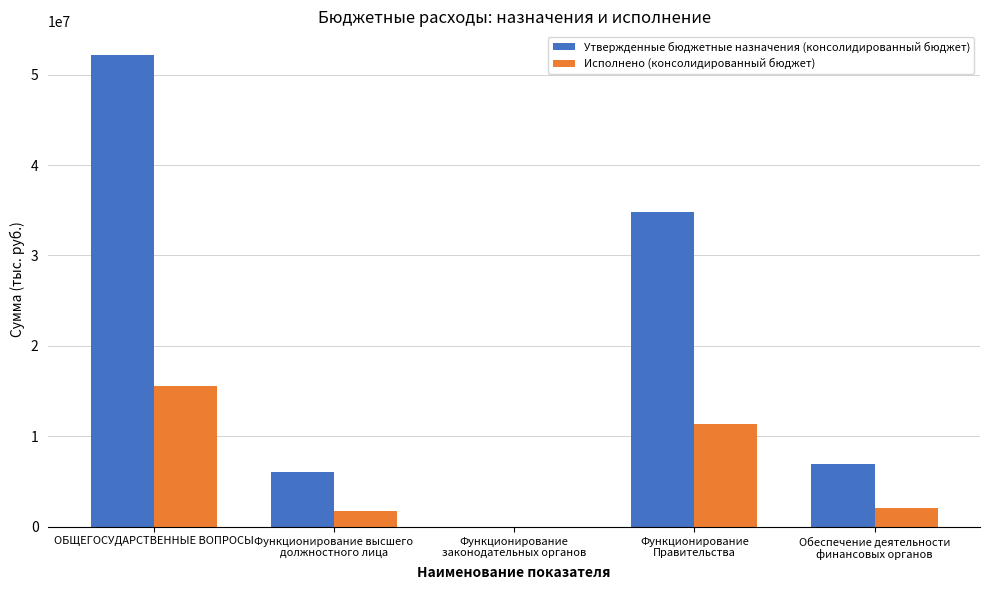

What is the total value across all series at Функционирование
Правительства?

46163164.0